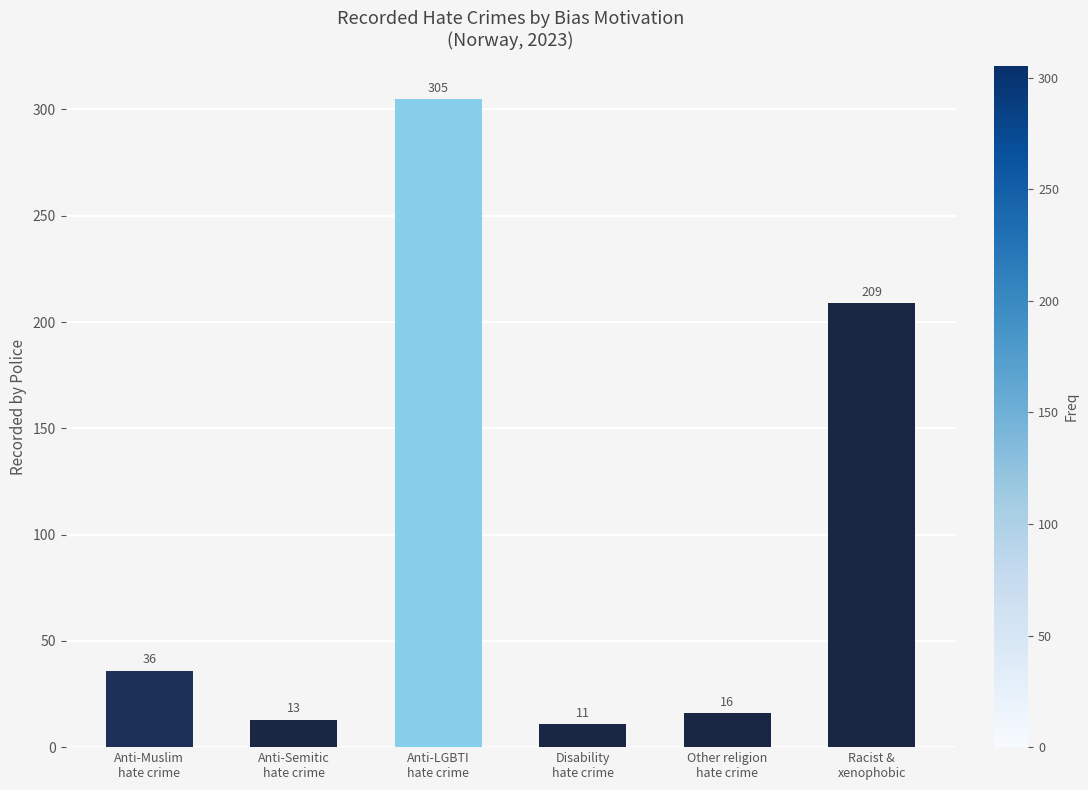

List the labels in order of value, smallest first.

Disability
hate crime, Anti-Semitic
hate crime, Other religion
hate crime, Anti-Muslim
hate crime, Racist &
xenophobic, Anti-LGBTI
hate crime